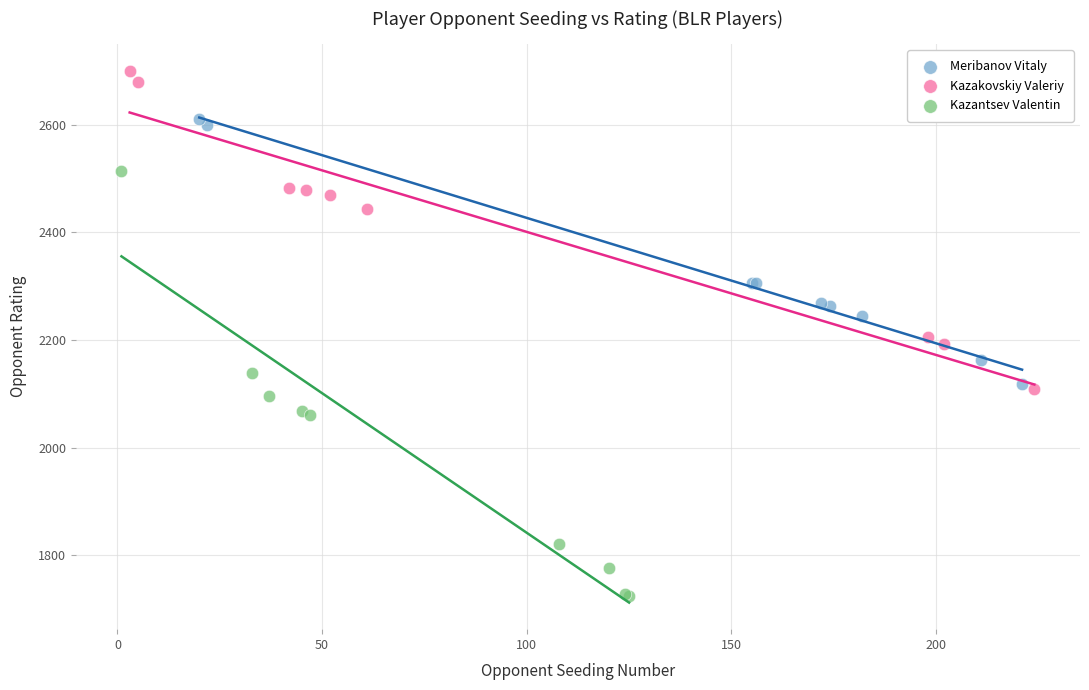

Which series reaches the maximum Y coordinate?

Kazakovskiy Valeriy